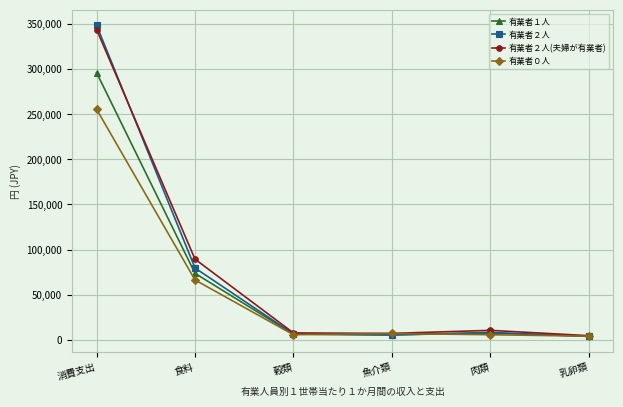

True or false: 有業者０人 has more than 1 points higher than both neighbors.

False